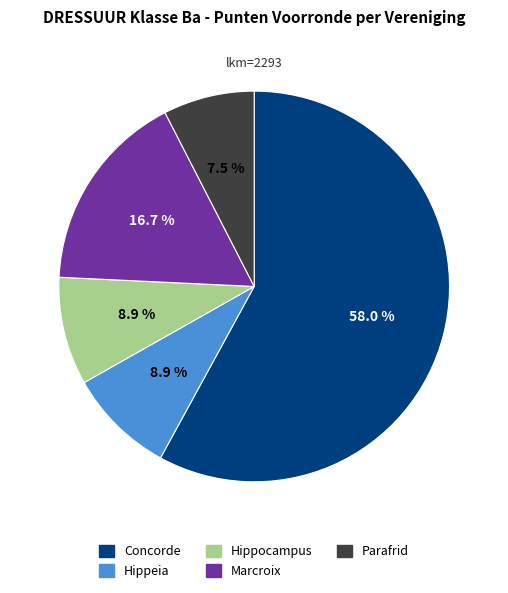

Count the number of slices in the pie.

5